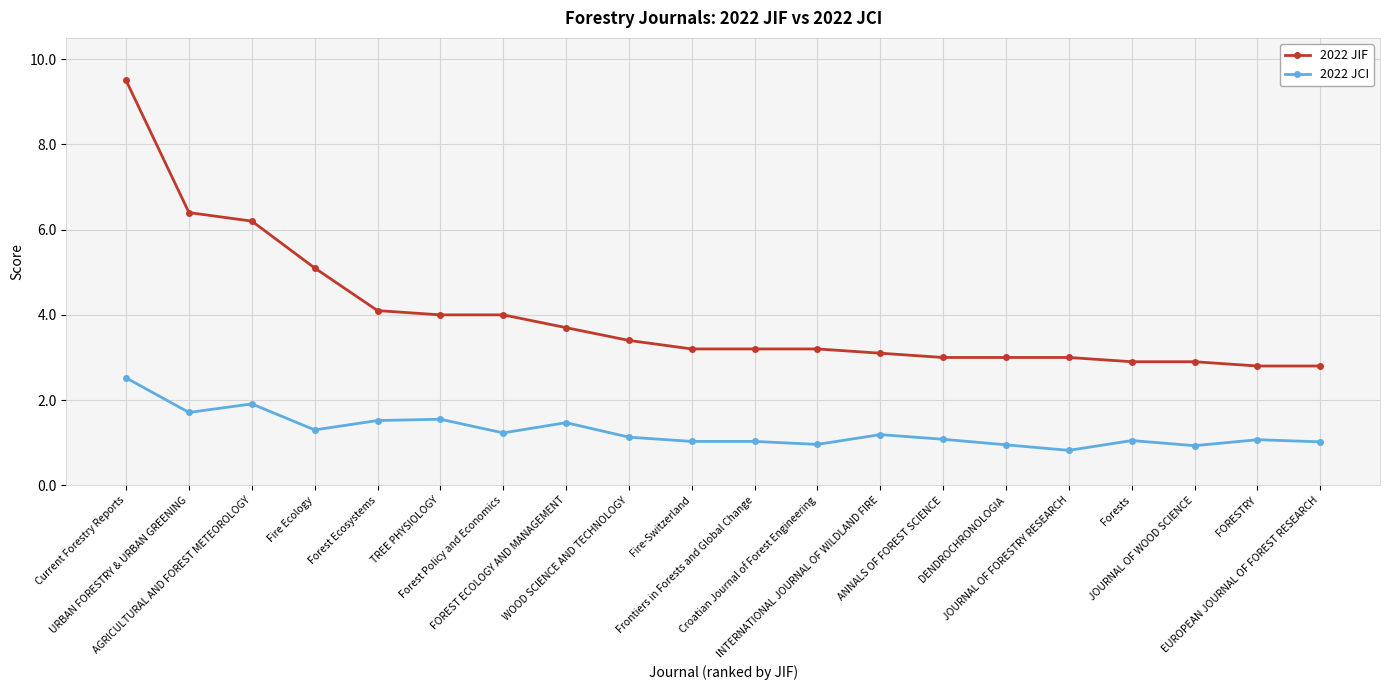

Which series has the widest spread of values?

2022 JIF